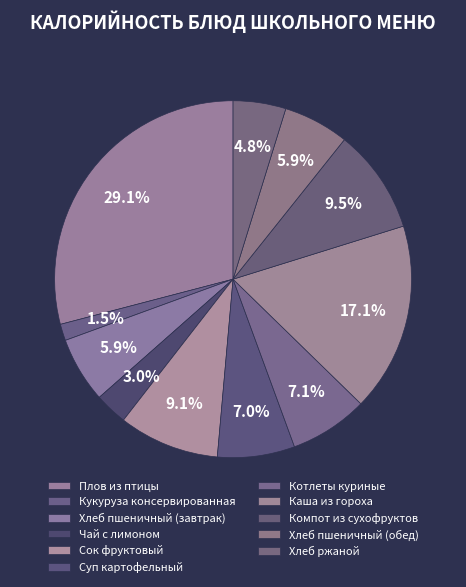

What percentage is the Чай с лимоном slice, to the nearest percent?

3%